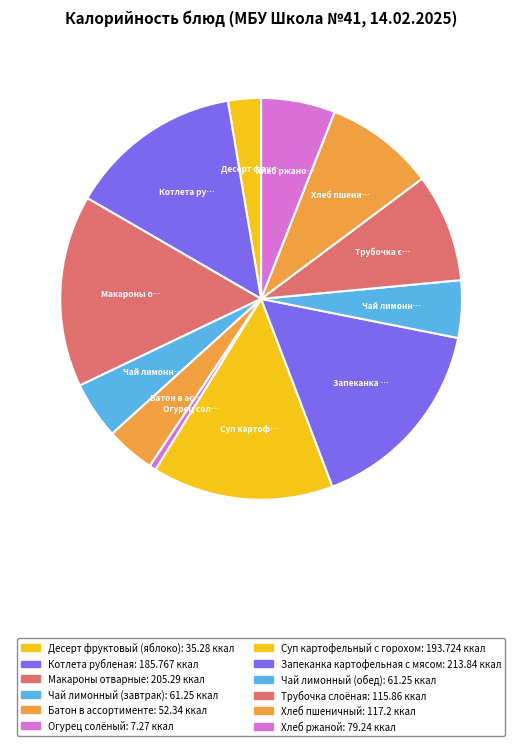

The Огурец солёный slice represents 11% of the pie. True or false?

False